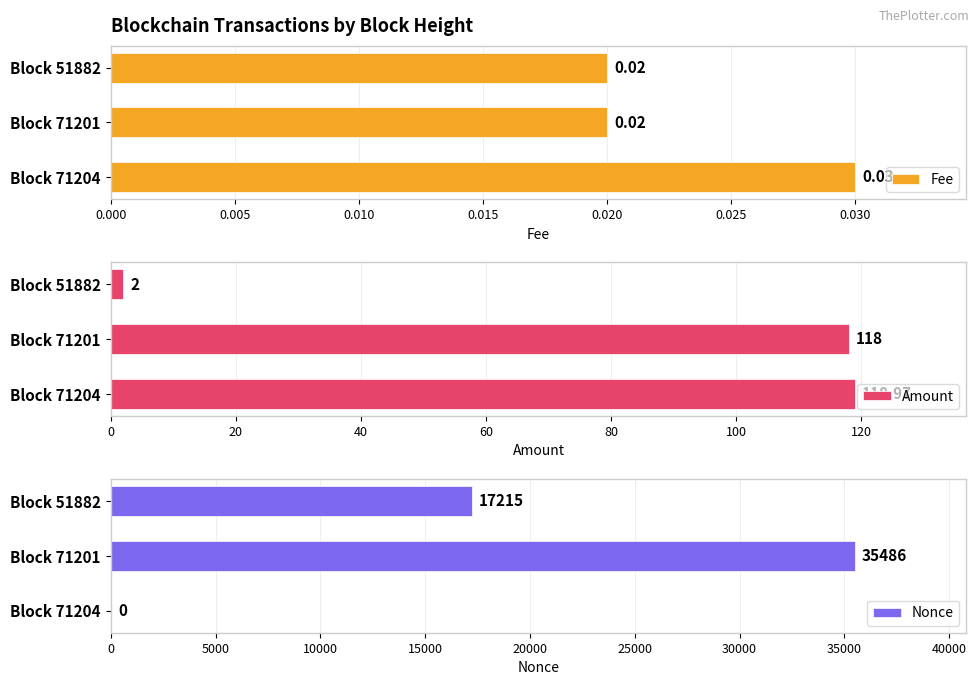

What are all the series names shown in the legend?

Fee, Amount, Nonce